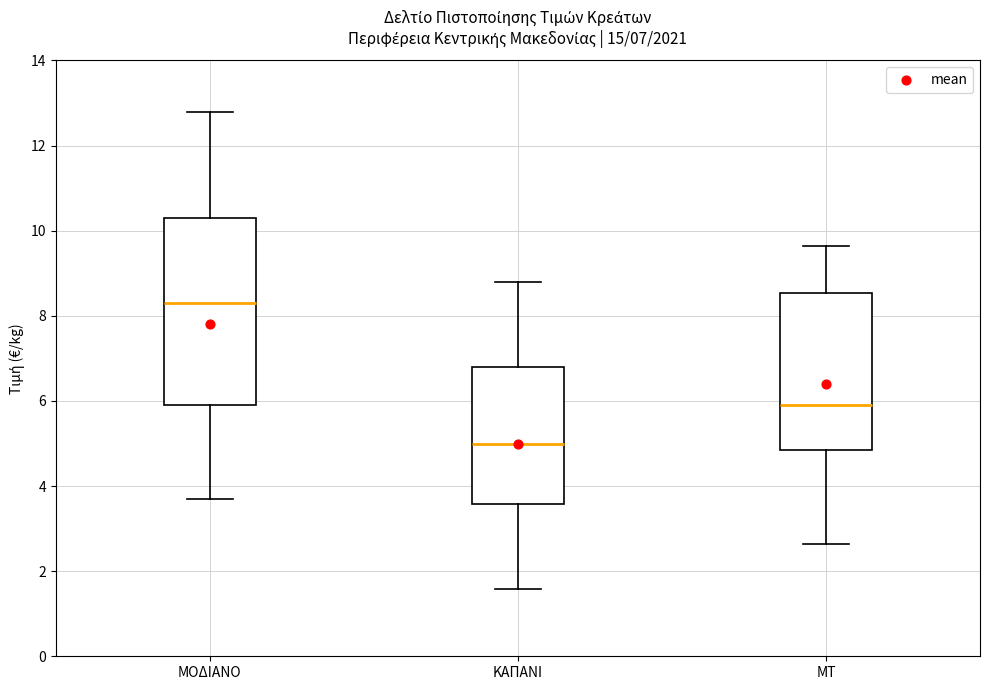

Comparing the boxes themselves (not the whiskers), which one is the tallest?

ΜΟΔΙΑΝΟ